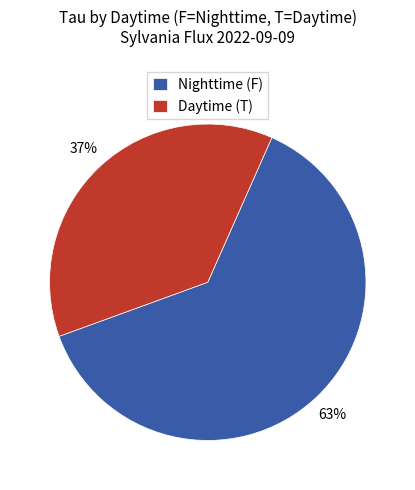

What percentage is the Nighttime (F) slice, to the nearest percent?

63%